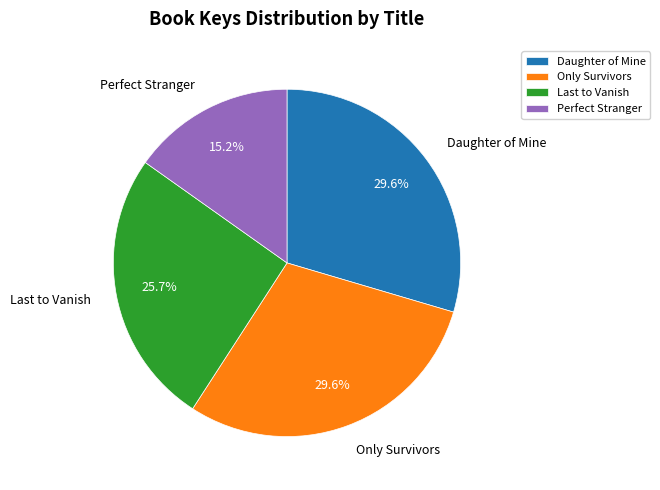

Between Daughter of Mine and Perfect Stranger, which is larger?

Daughter of Mine